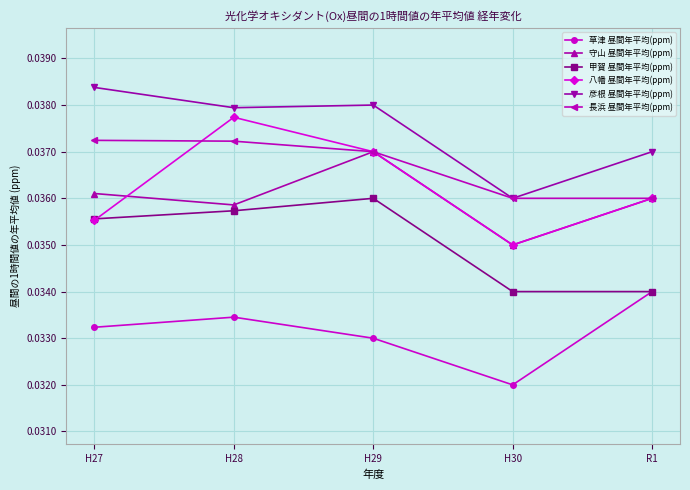

What is the total value across all series at H28?

0.2